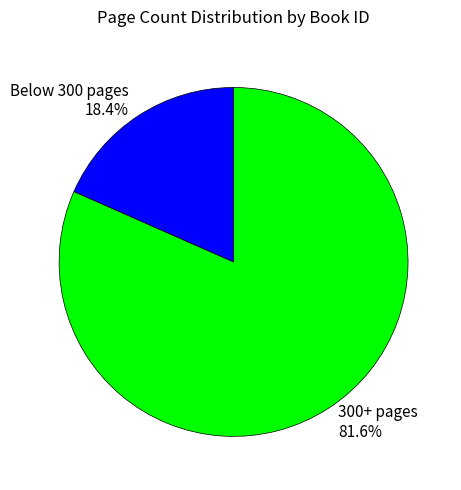

To the nearest percent, what is the average slice percentage?

50%